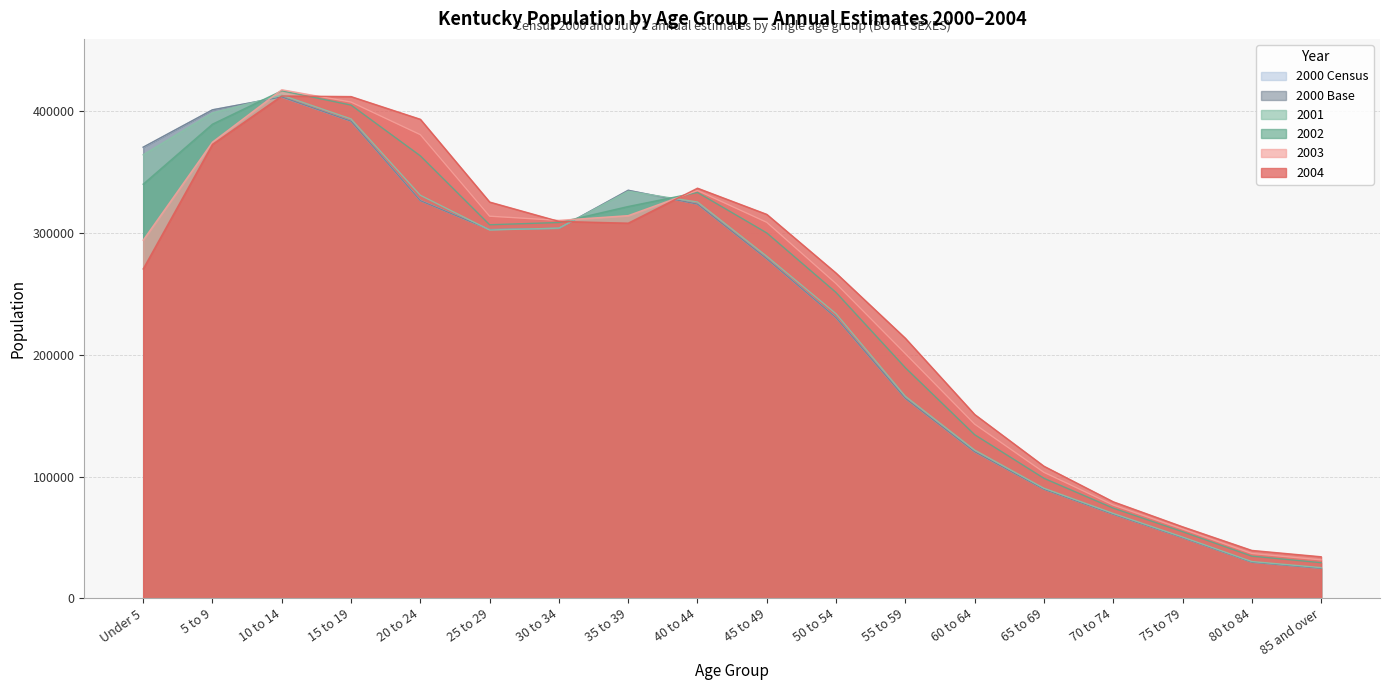

Reading left to right, what are all the values shown in this chart?

2000 Census: 370453	401315	411824	391993	326751	302894	303900	335192	323908	278967	230549	164273	120377	89610	68994	49782	29637	24639
2000 Base: 370642	401320	411887	391980	326696	302901	303930	335228	323865	278950	230523	164242	120381	89572	68978	49773	29628	24625
2001: 364375	398770	413350	393812	331117	302589	304094	334383	325561	280972	233762	165935	121764	90424	69725	50353	30181	25211
2002: 340214	389530	416954	405200	363508	306878	308740	321891	333401	300164	251218	189400	134399	98576	74052	54714	34624	29246
2003: 294239	374774	417805	407665	380904	313908	310474	314391	335004	308867	258526	201003	143075	103477	76609	56898	36833	31559
2004: 270587	372933	412676	412187	393543	325539	309645	308193	336936	315414	267157	213617	151020	108505	79288	58760	39328	34118